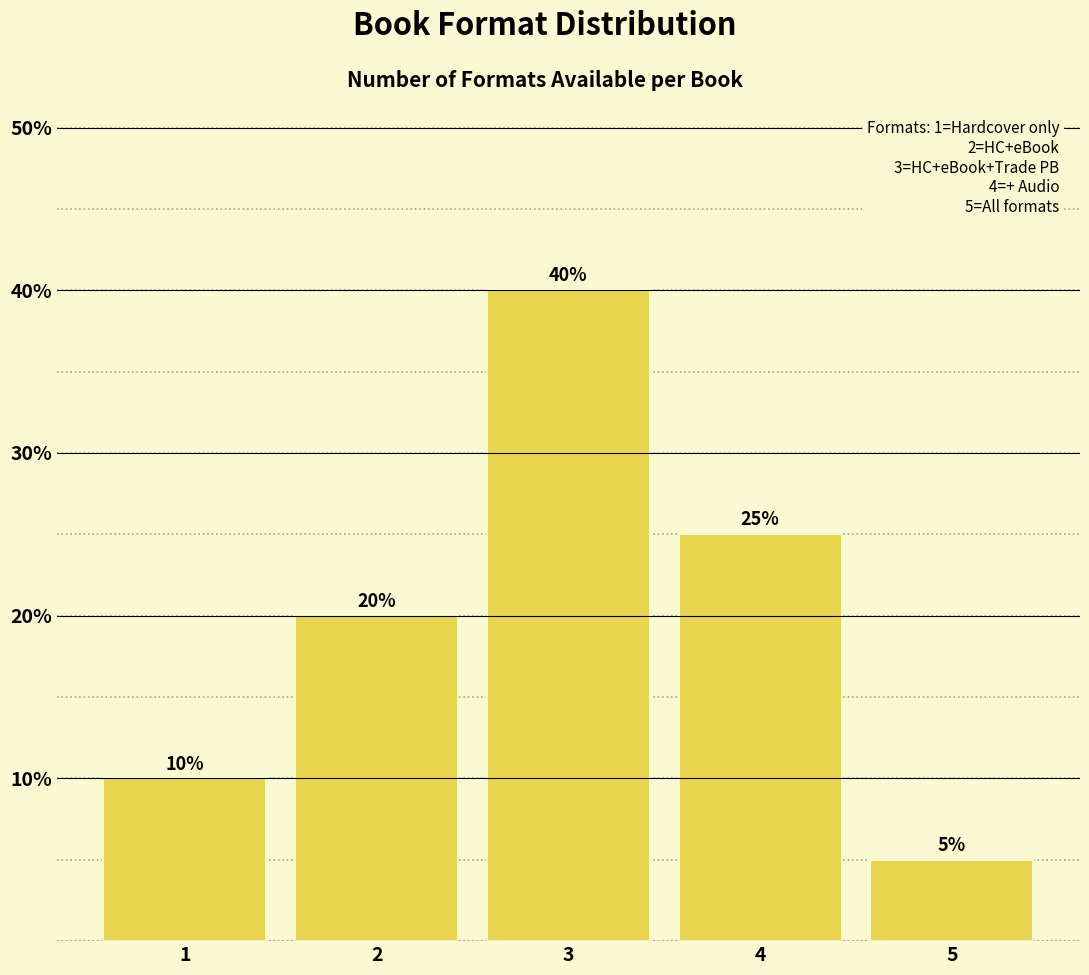

Reading left to right, what are all the values shown in this chart?

1=10	2=20	3=40	4=25	5=5